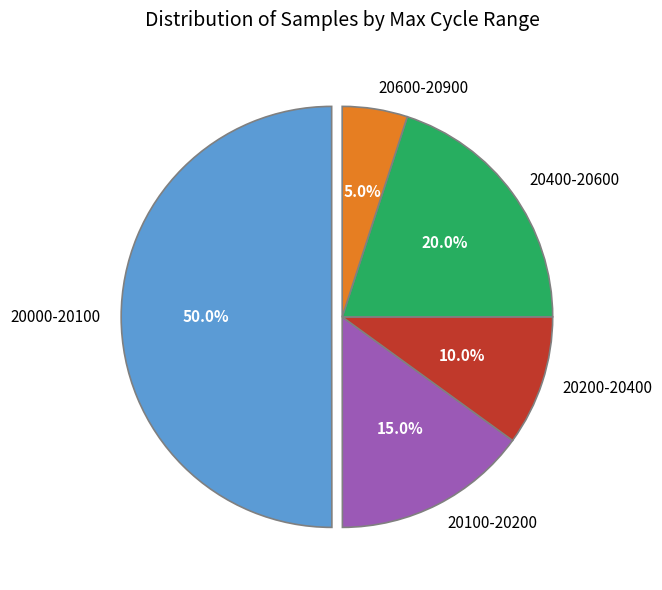

Between 20200-20400 and 20600-20900, which is larger?

20200-20400